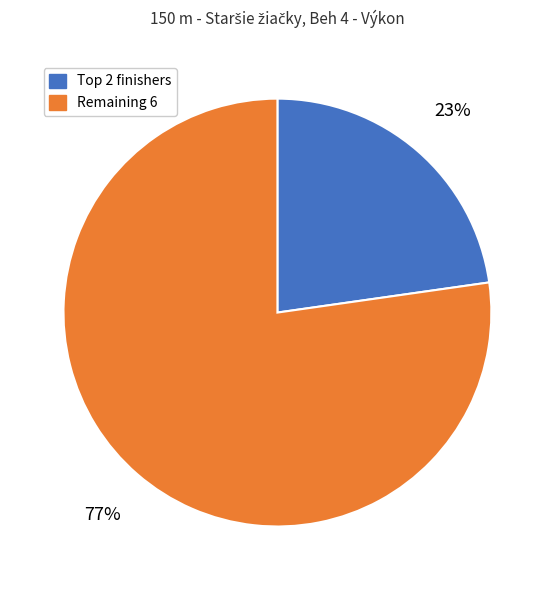

How many segments does this pie chart have?

2